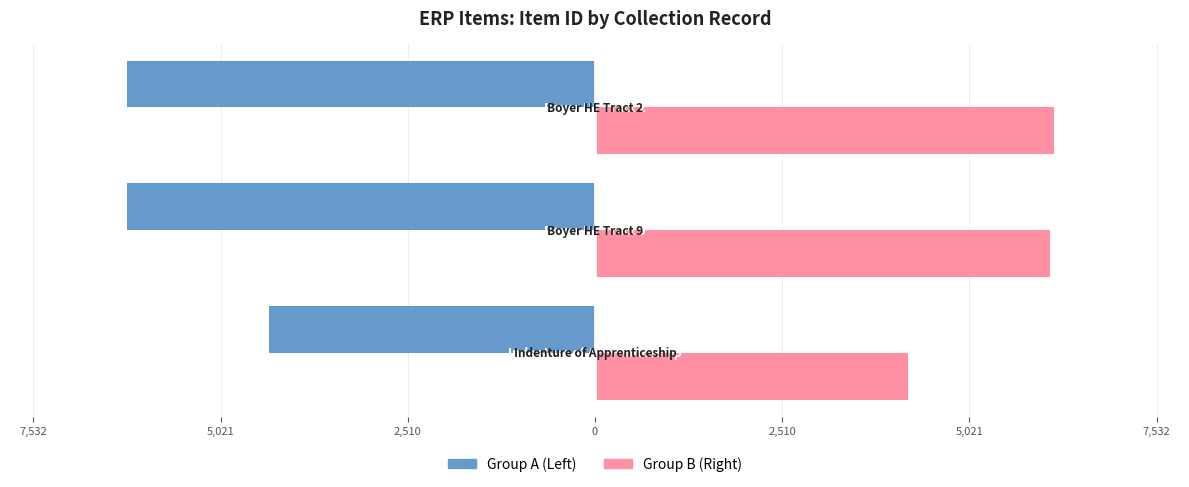

Reading left to right, list all the values displayed in this chart.

Group A: 7,532=-4366	5,021=-6277	2,510=-6276
Group B: 7,532=4200	5,021=6100	2,510=6150